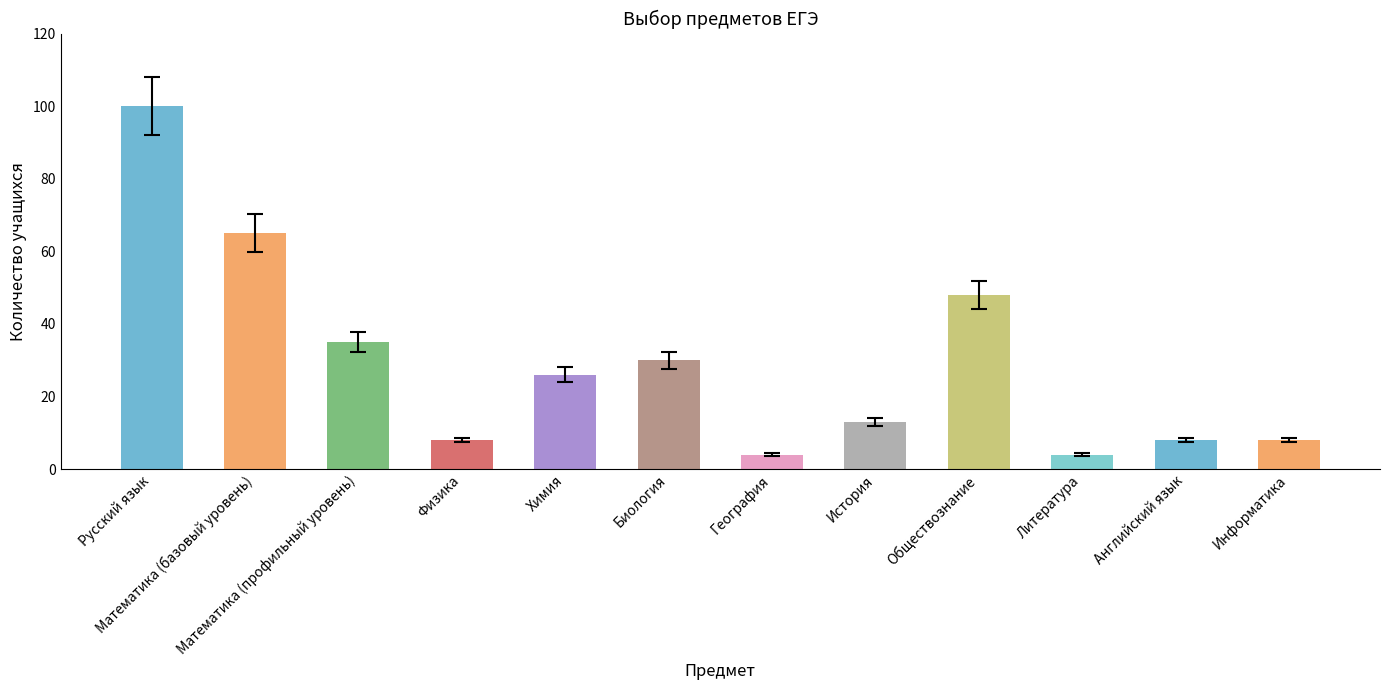

The value at Обществознание is 48. True or false?

True